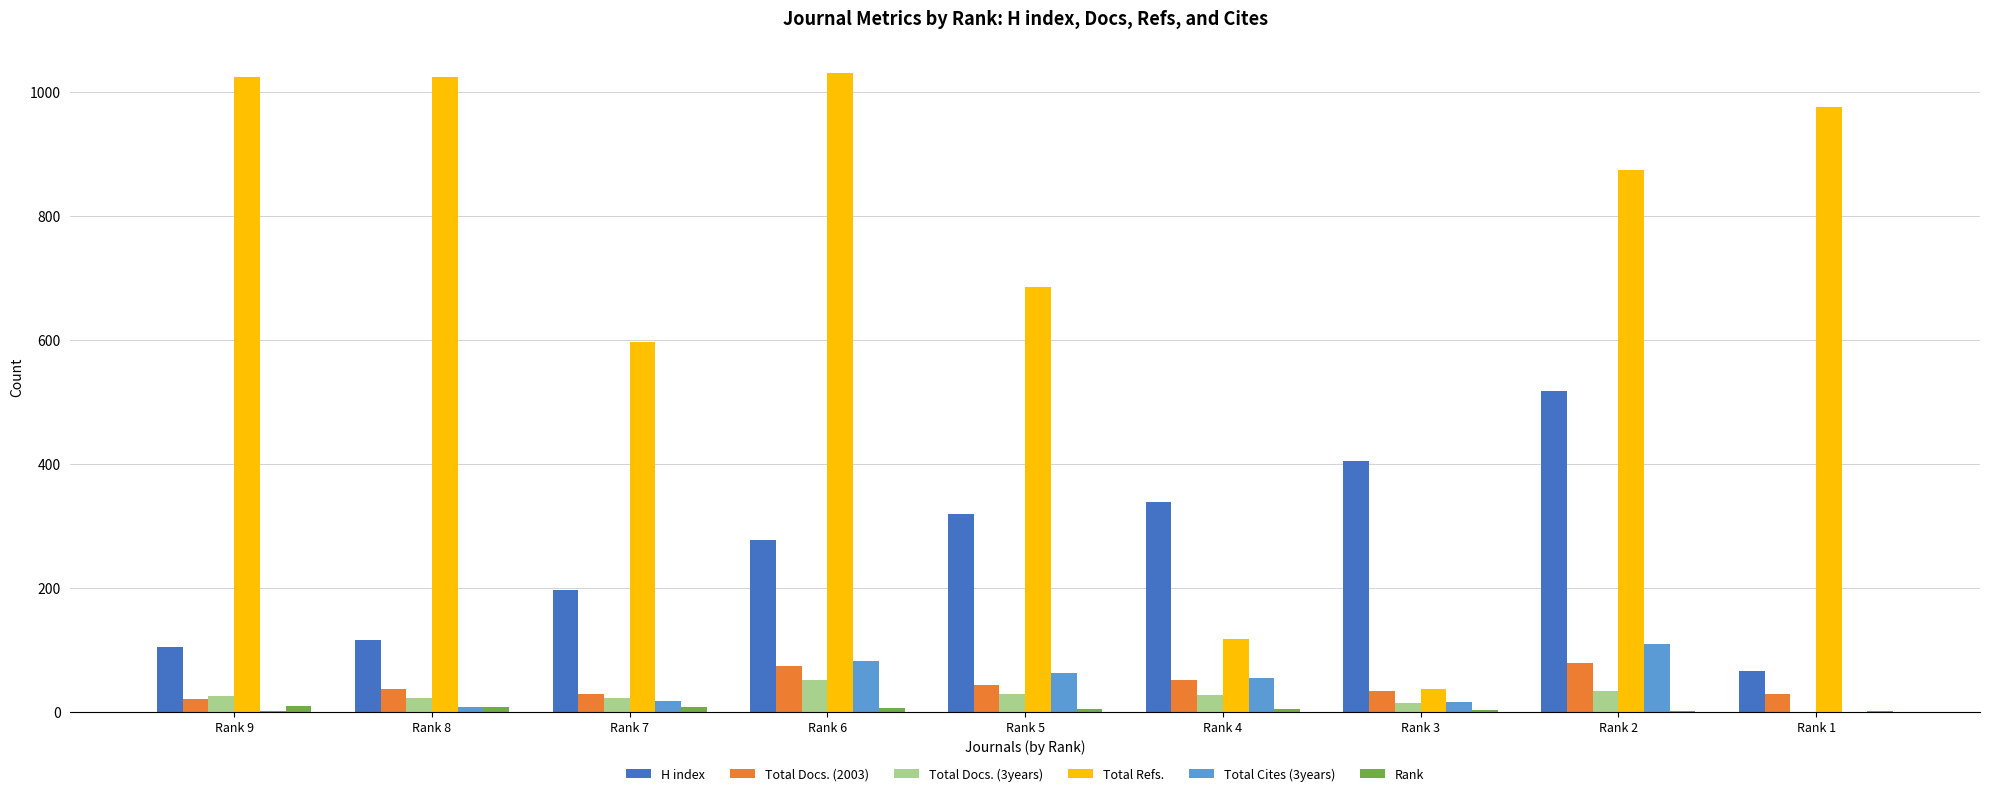

Which series has the largest total across all categories?

Total Refs.